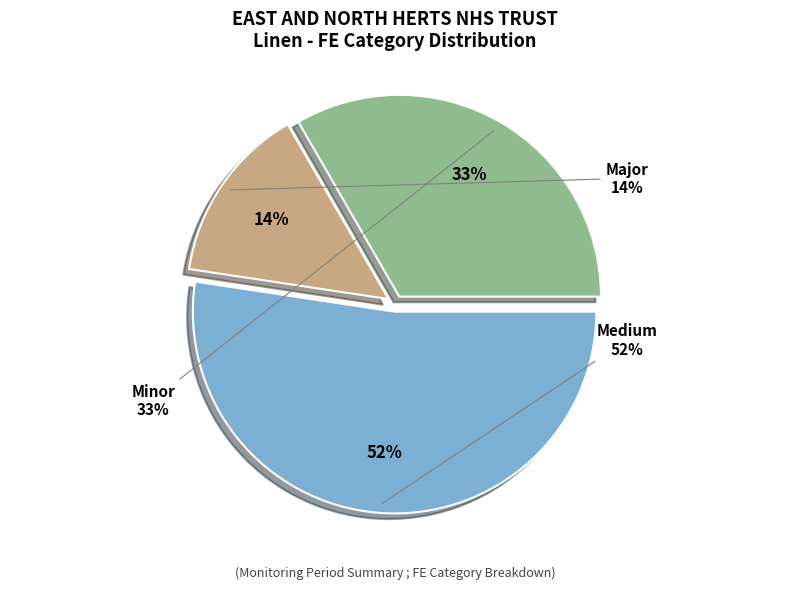

To the nearest percent, what is the difference between the largest and smallest slice percentages?

38%